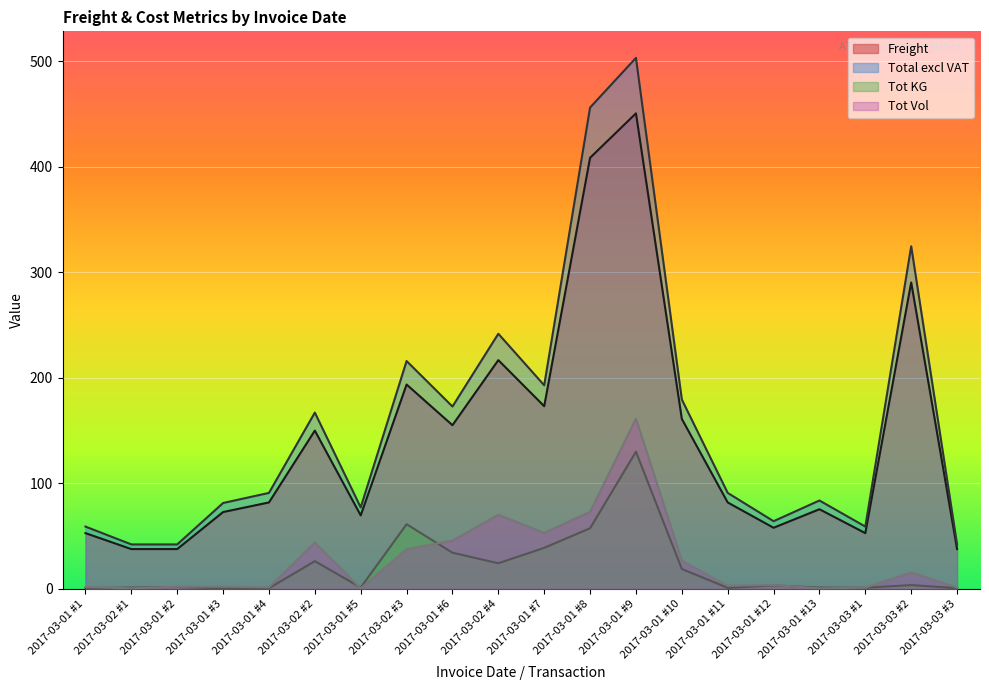

True or false: Total excl VAT and Tot Vol cross at least once.

False